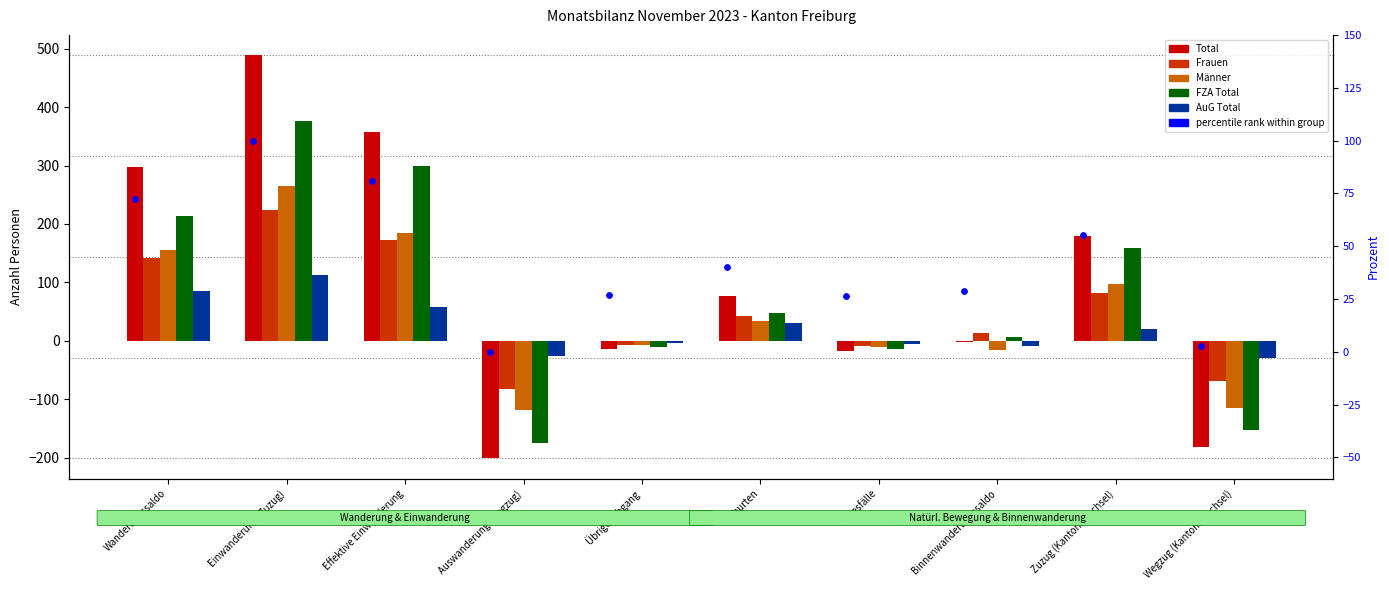

Which series reaches the maximum Y coordinate?

Total